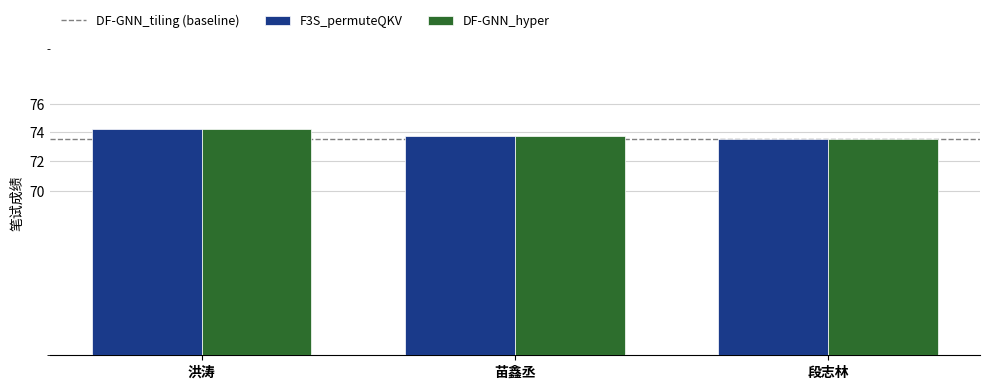

Which has a higher value, 苗鑫丞 or 段志林?

苗鑫丞